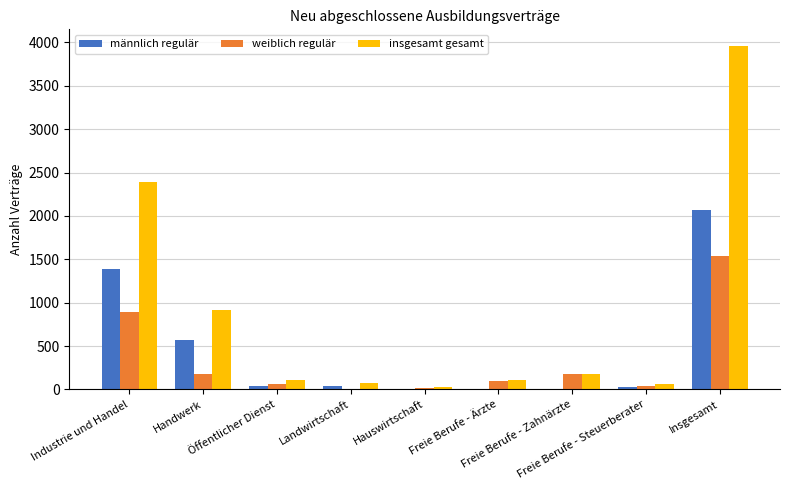

What is the highest value of the weiblich regulär series?

1539